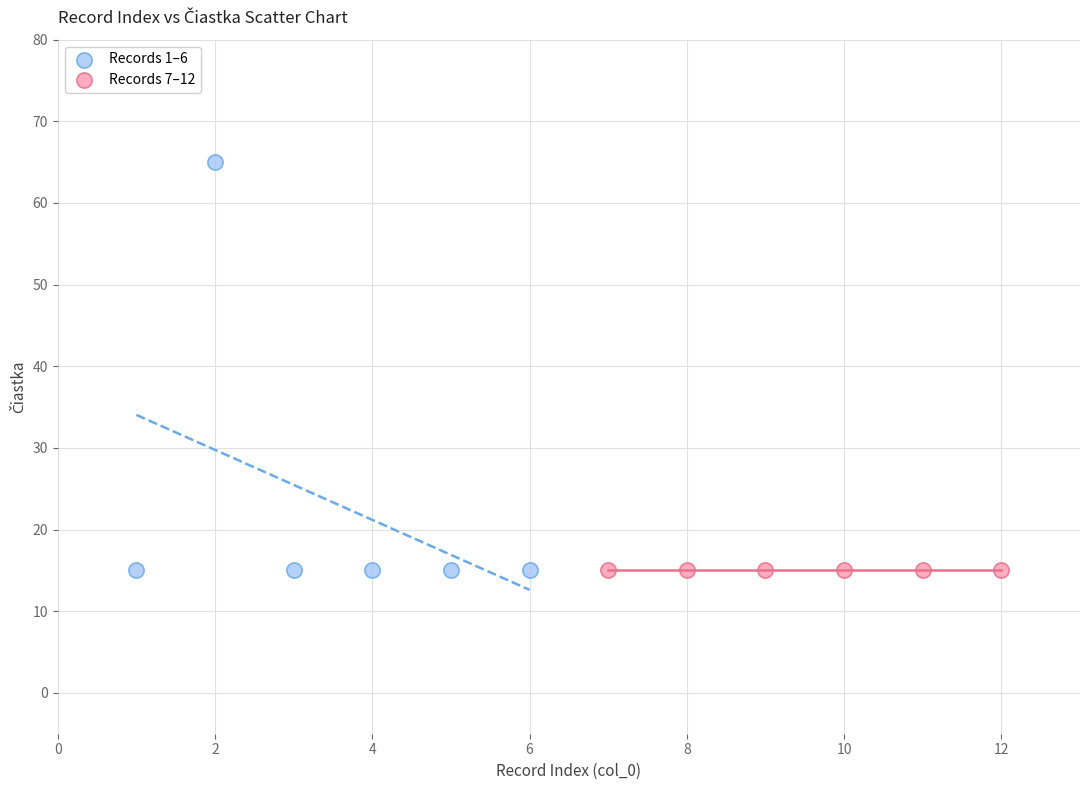

Which series reaches the maximum Y coordinate?

Records 1–6